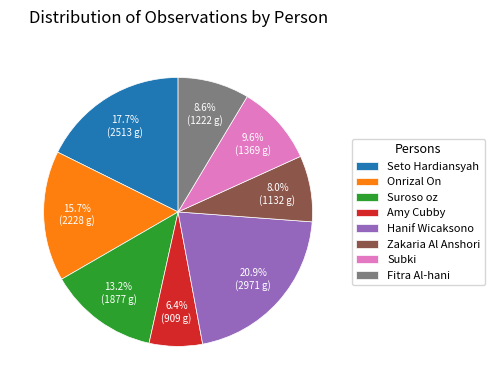

To the nearest percent, what portion does Hanif Wicaksono represent?

21%